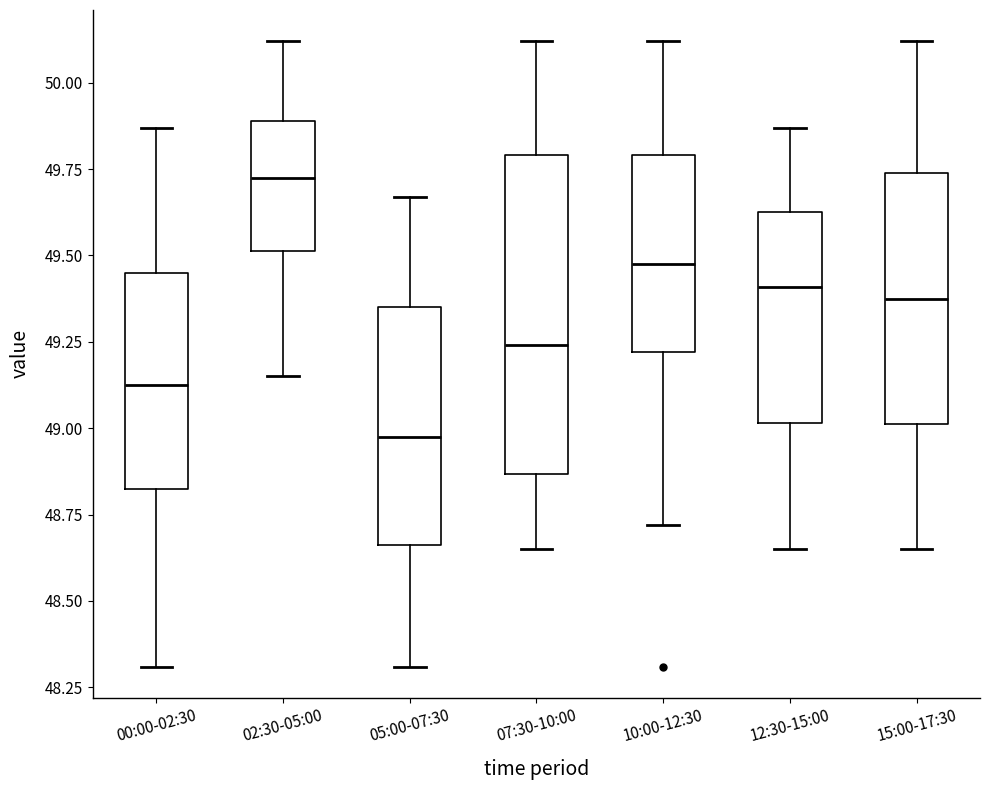

Comparing the boxes themselves (not the whiskers), which one is the tallest?

07:30-10:00